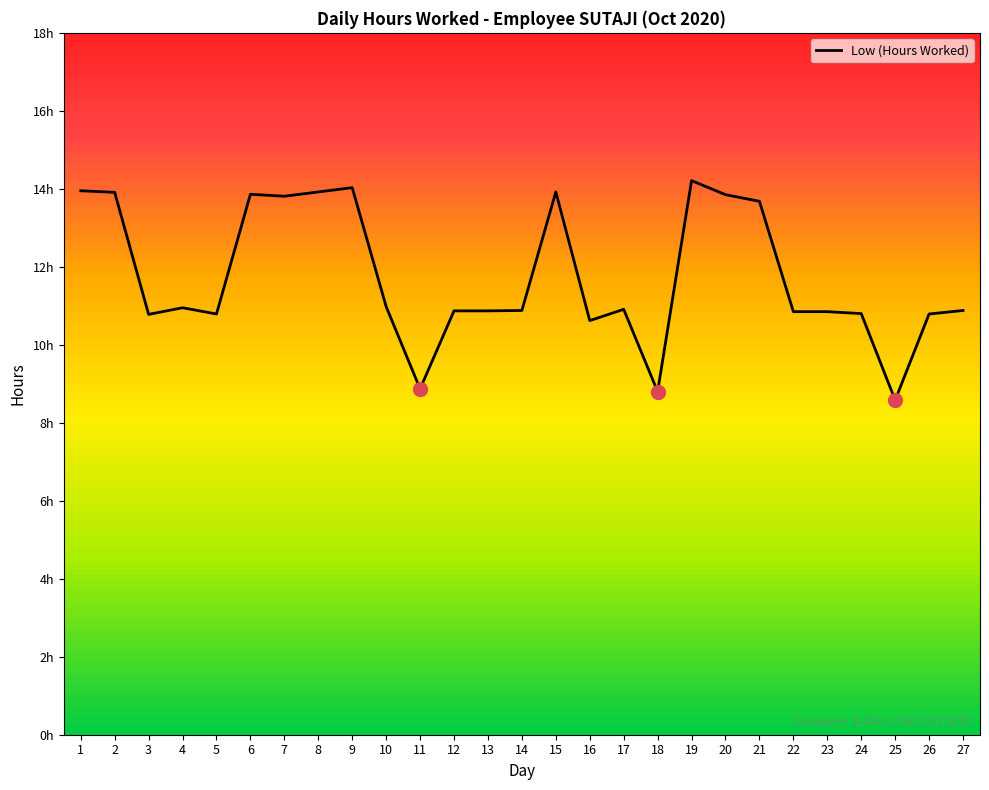

What is the greatest value displayed?

14.2